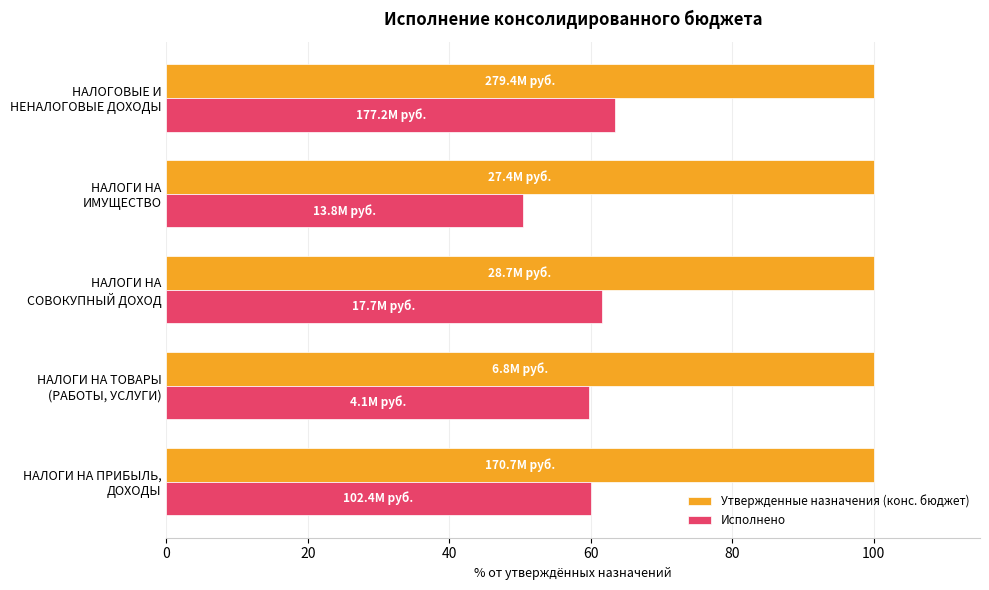

What is the sum of all Утвержденные назначения (конс. бюджет) values?

500.0